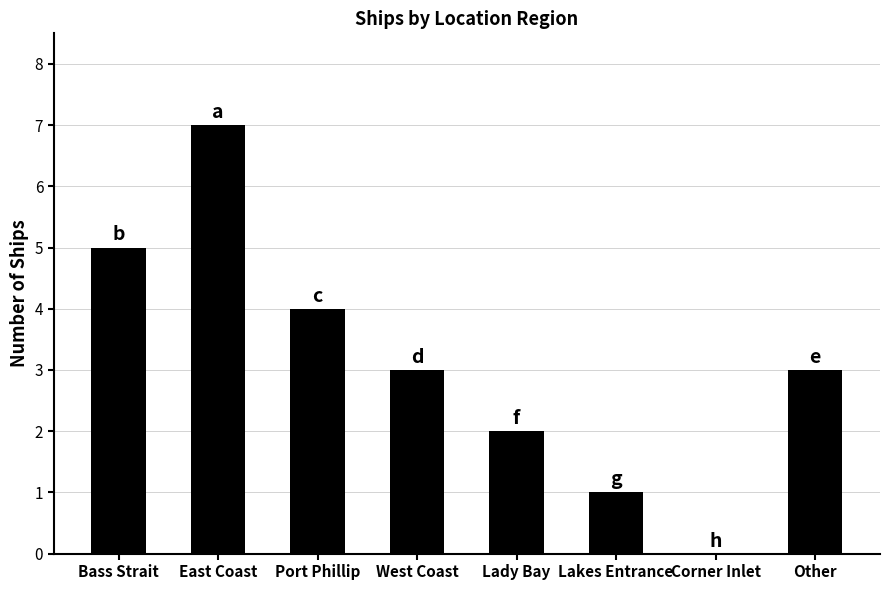

What is the approximate value at West Coast?

3